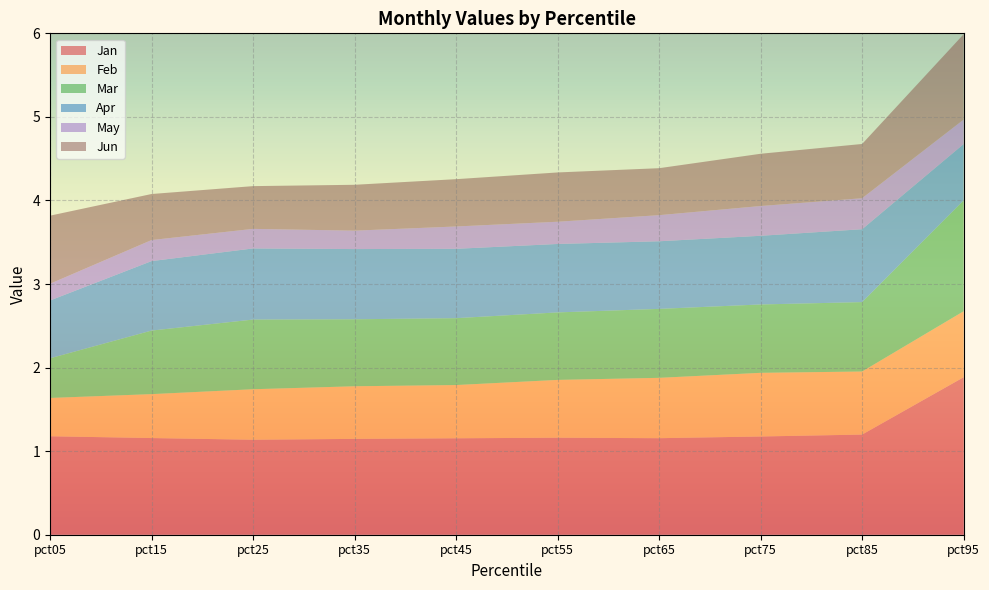

Reading left to right, what are all the values shown in this chart?

Jan: pct05=1.2	pct15=1.2	pct25=1.1	pct35=1.1	pct45=1.2	pct55=1.2	pct65=1.2	pct75=1.2	pct85=1.2	pct95=1.9
Feb: pct05=0.5	pct15=0.5	pct25=0.6	pct35=0.6	pct45=0.6	pct55=0.7	pct65=0.7	pct75=0.8	pct85=0.8	pct95=0.8
Mar: pct05=0.5	pct15=0.8	pct25=0.8	pct35=0.8	pct45=0.8	pct55=0.8	pct65=0.8	pct75=0.8	pct85=0.8	pct95=1.3
Apr: pct05=0.7	pct15=0.8	pct25=0.9	pct35=0.8	pct45=0.8	pct55=0.8	pct65=0.8	pct75=0.8	pct85=0.9	pct95=0.7
May: pct05=0.2	pct15=0.3	pct25=0.2	pct35=0.2	pct45=0.3	pct55=0.3	pct65=0.3	pct75=0.4	pct85=0.4	pct95=0.3
Jun: pct05=0.8	pct15=0.6	pct25=0.5	pct35=0.5	pct45=0.6	pct55=0.6	pct65=0.6	pct75=0.6	pct85=0.6	pct95=1.0